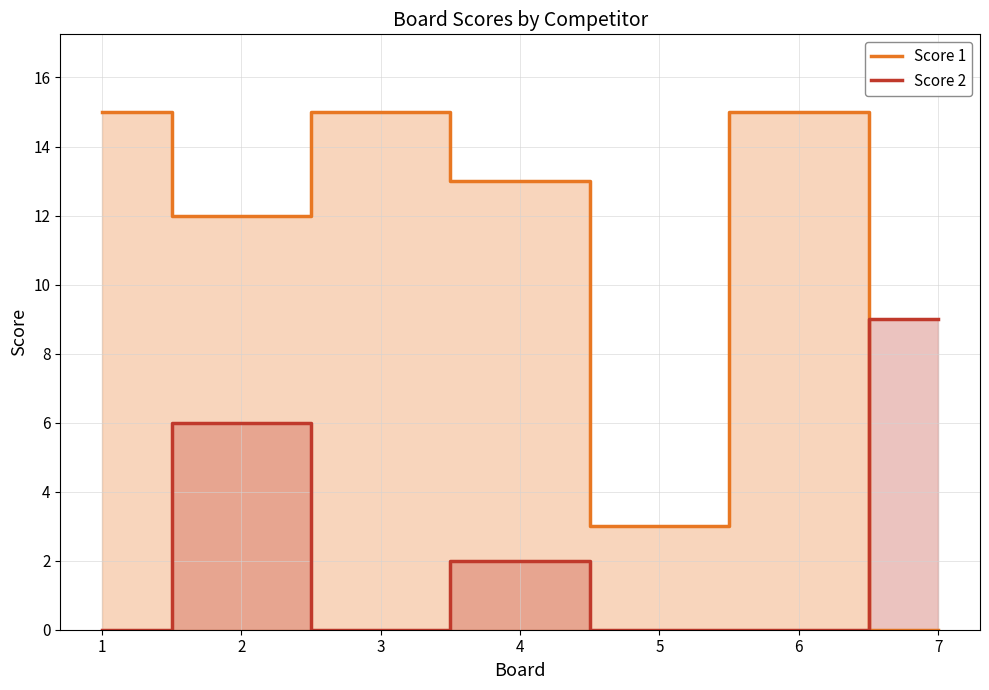

Which series has the widest spread of values?

Score 1